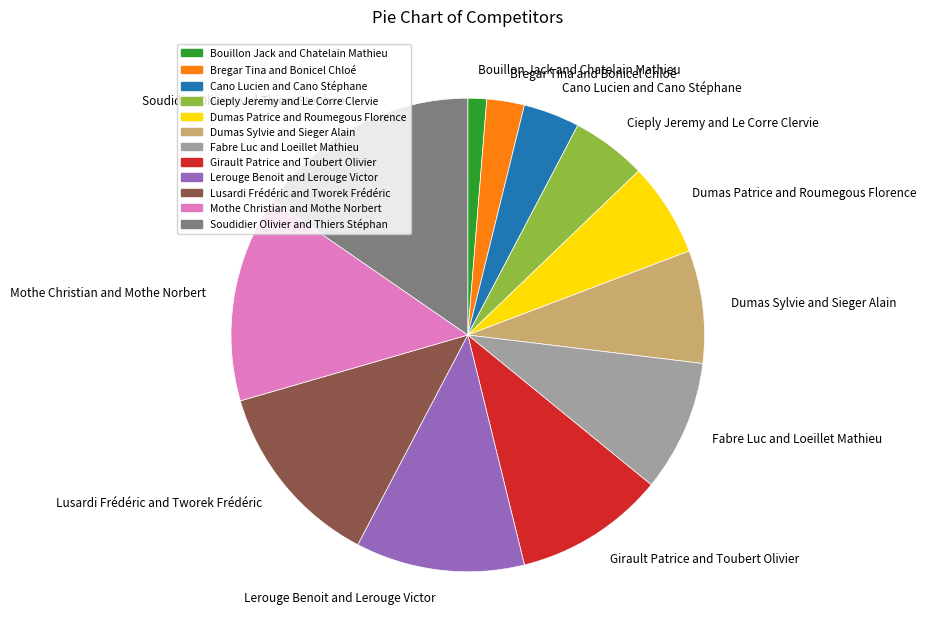

Which category has the biggest portion of the pie?

Soudidier Olivier and Thiers Stéphan